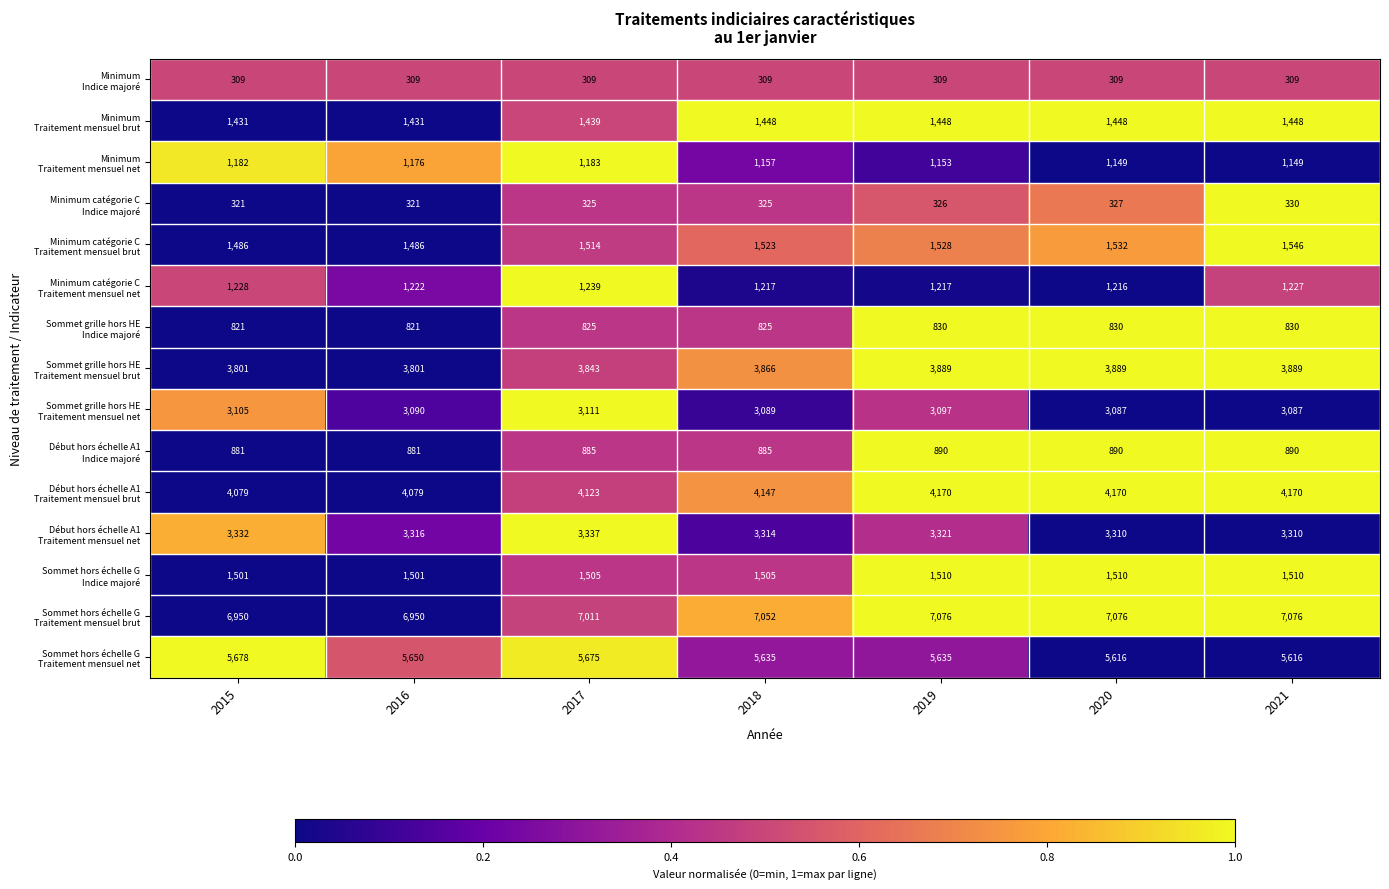

What is the total value across all series at 2019?

36399